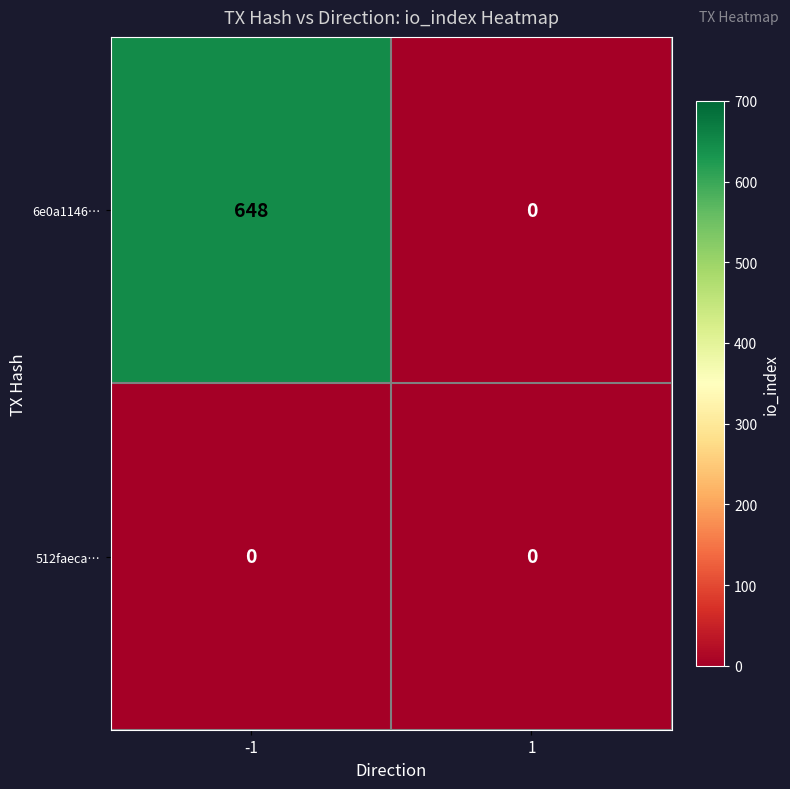

Which series has the largest total across all categories?

6e0a1146…